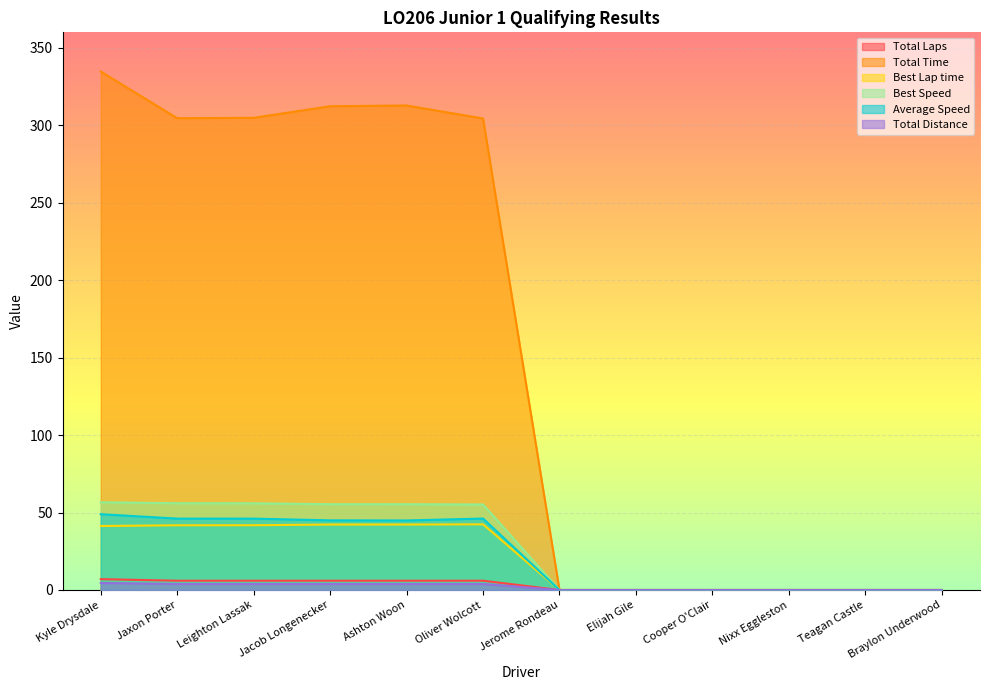

Which category has the lowest value across all series?

Jerome Rondeau